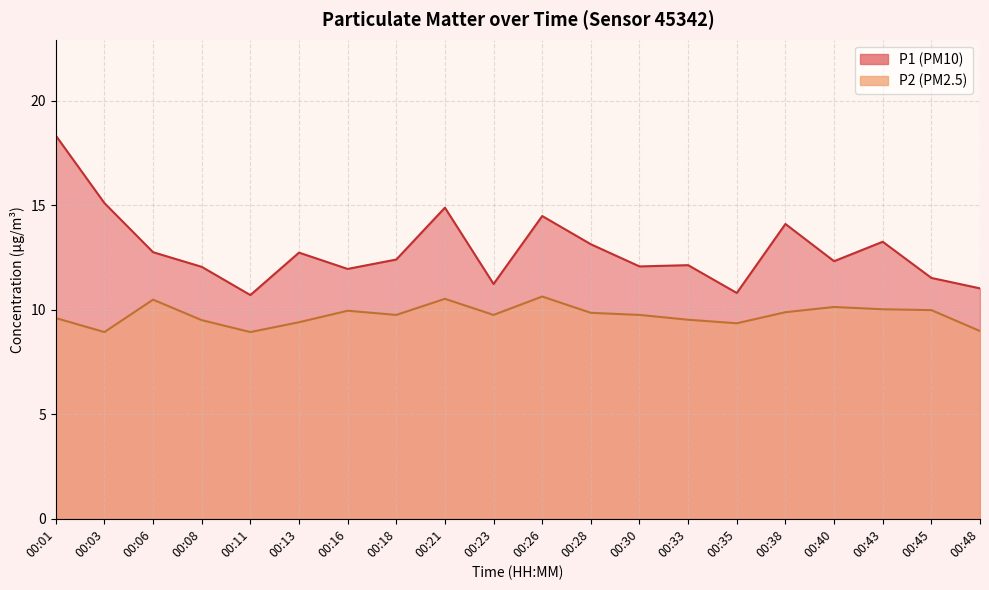

At which label does P2 first exceed 9?

00:01